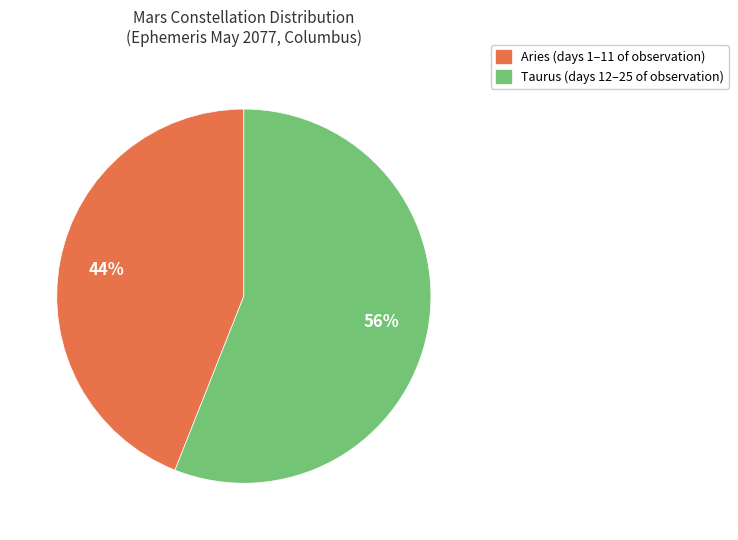

What percentage is the Aries slice, to the nearest percent?

44%